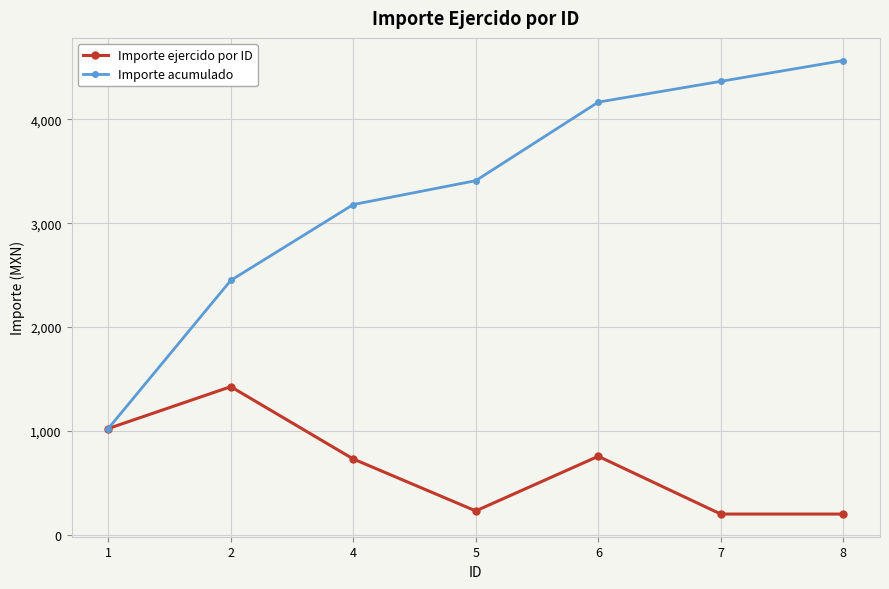

The value of Importe ejercido por ID at 5 is 395. True or false?

False